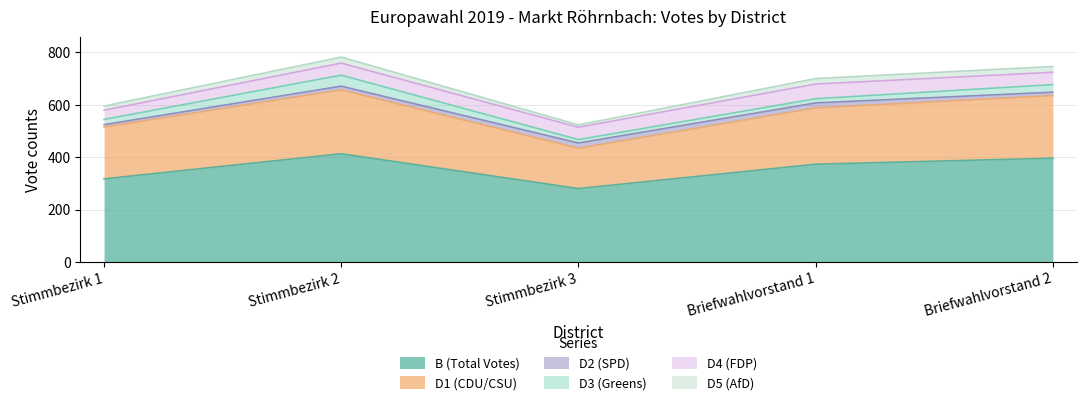

At which category does D4 (FDP) reach its first local peak?

Briefwahlvorstand 1